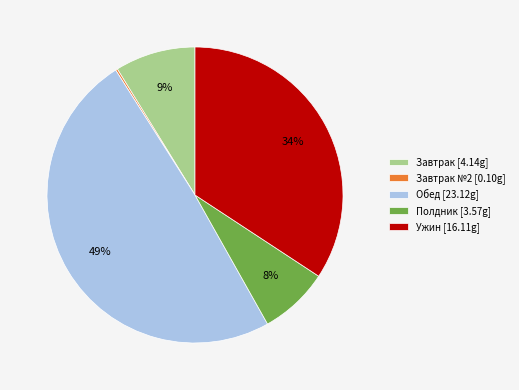

To the nearest percent, what is the average slice percentage?

20%